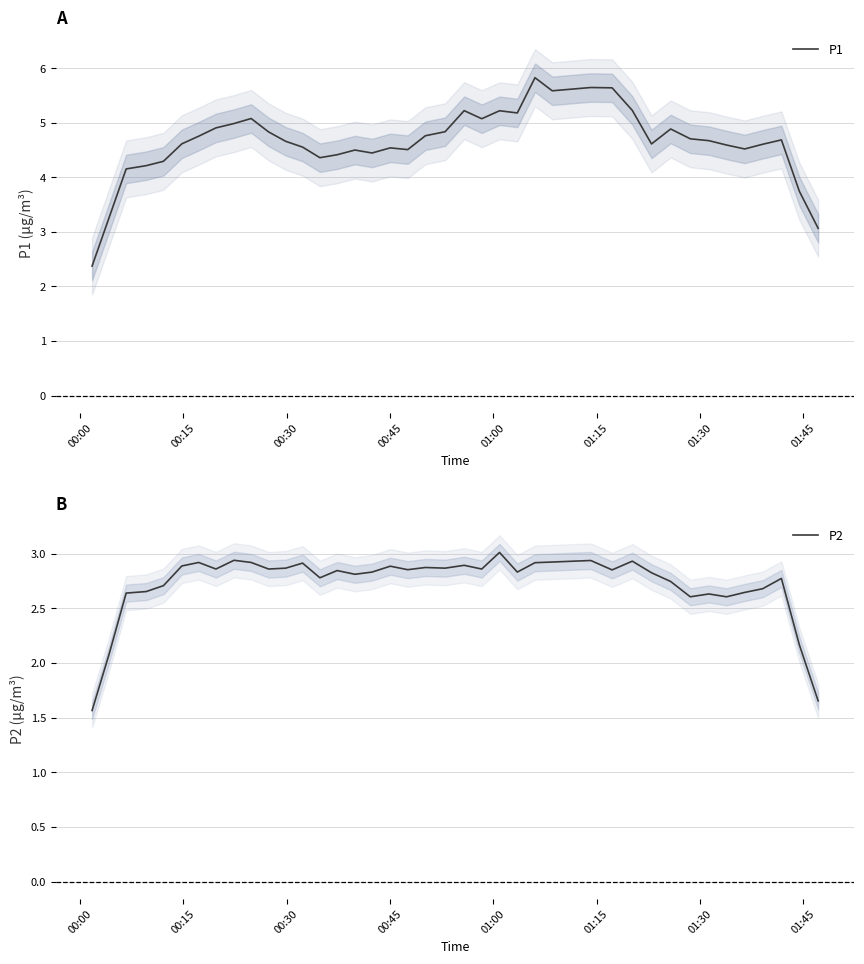

What is the maximum value for P2?

3.0